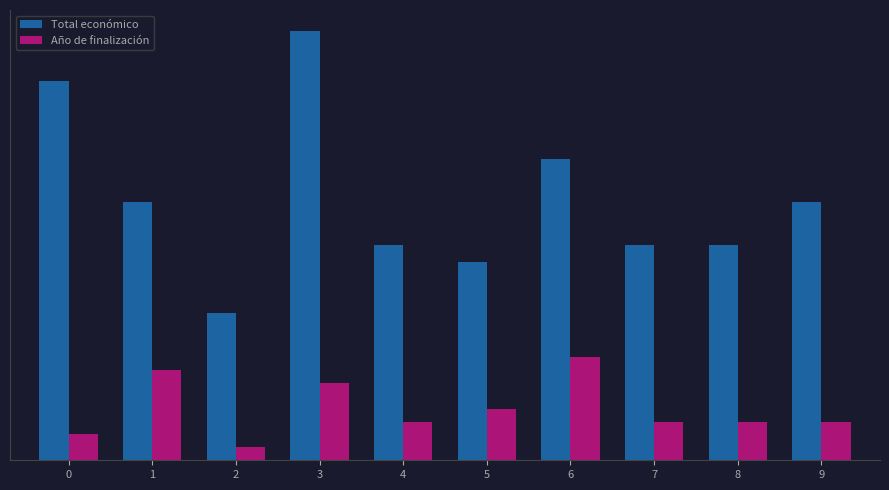

What are all the series names shown in the legend?

Total económico, Año de finalización